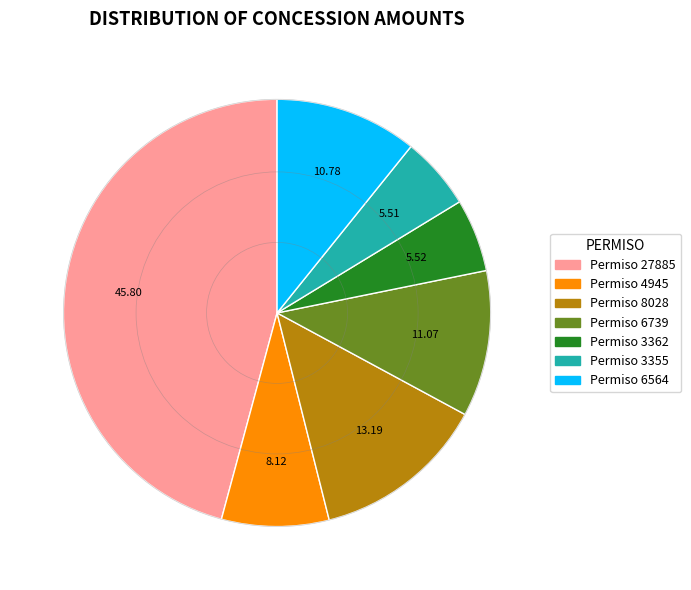

Approximately how many times larger is the value at Permiso 6564 compared to Permiso 6739?

1.0